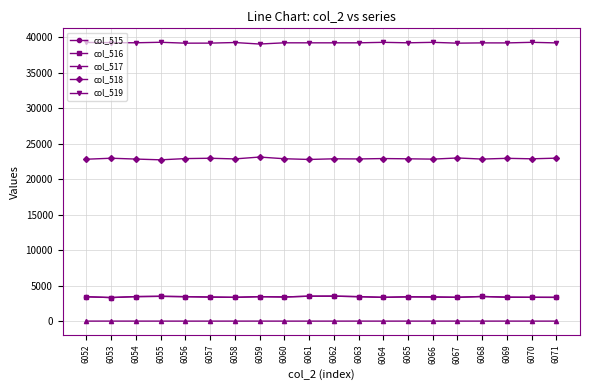

In col_519, how many points are higher than both neighbors (excluding endpoints)?

7